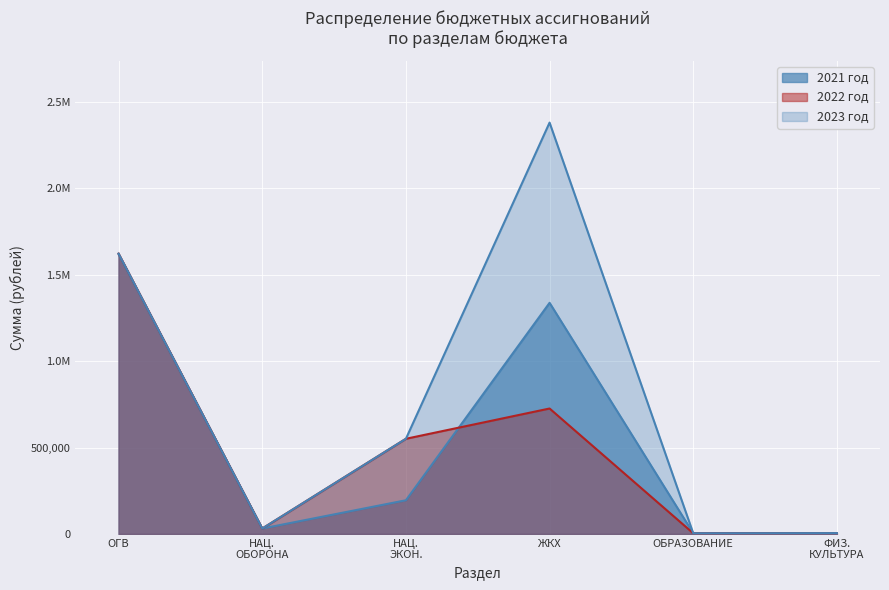

At which category is the sum across all series the highest?

ОГВ